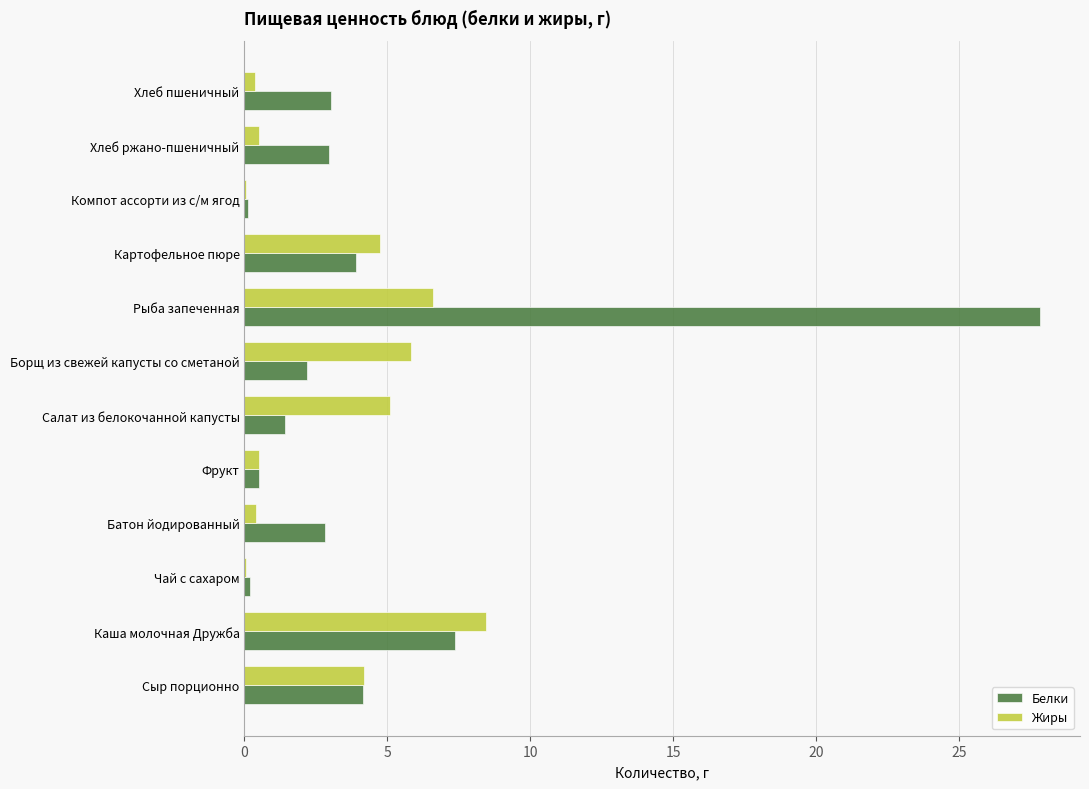

What is the greatest value displayed?

27.8